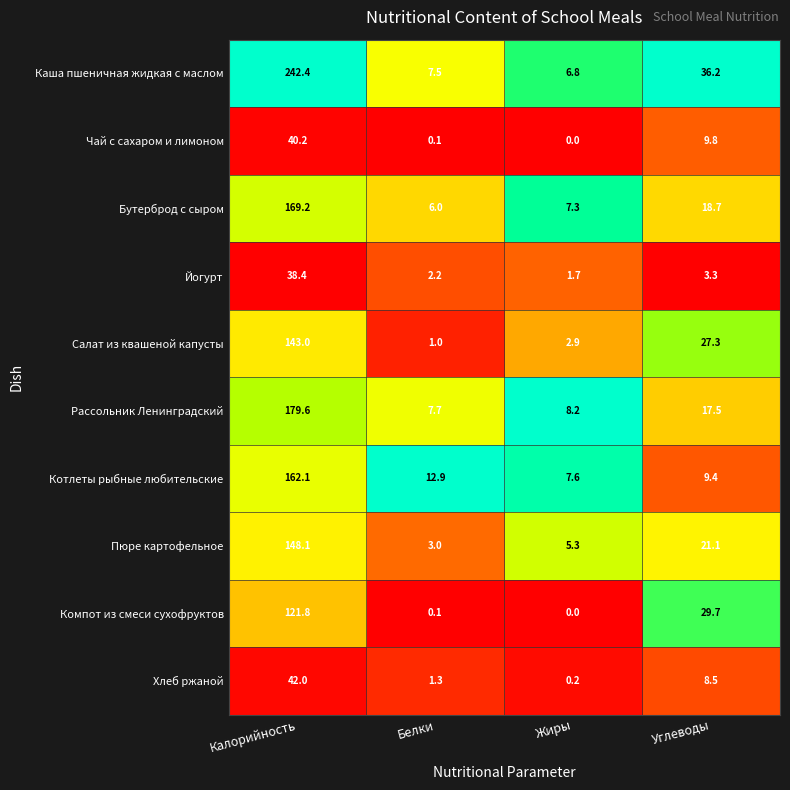

At which label is Бутерброд с сыром closest to 87?

Углеводы